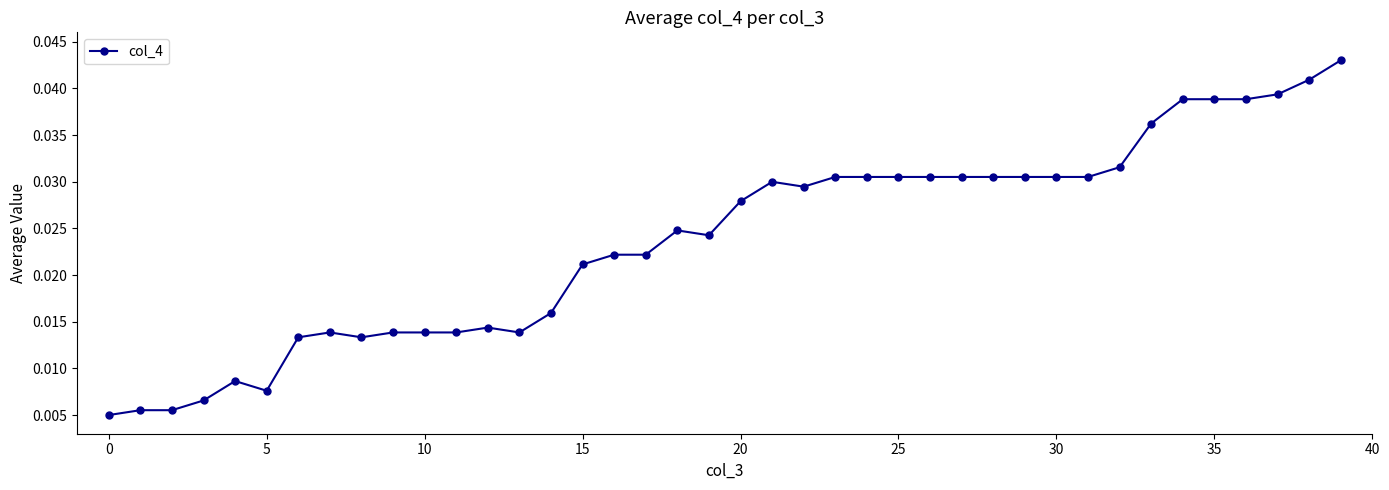

Count the values in the range 0 to 1.

40